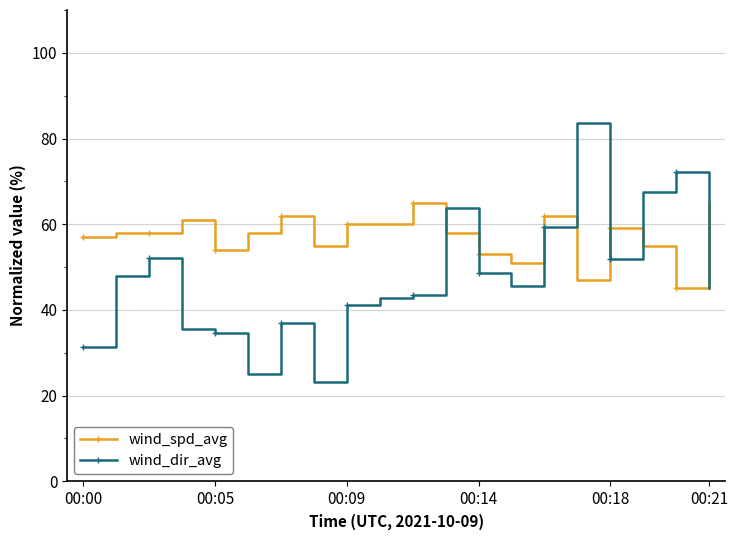

What is the smallest value displayed?

23.1